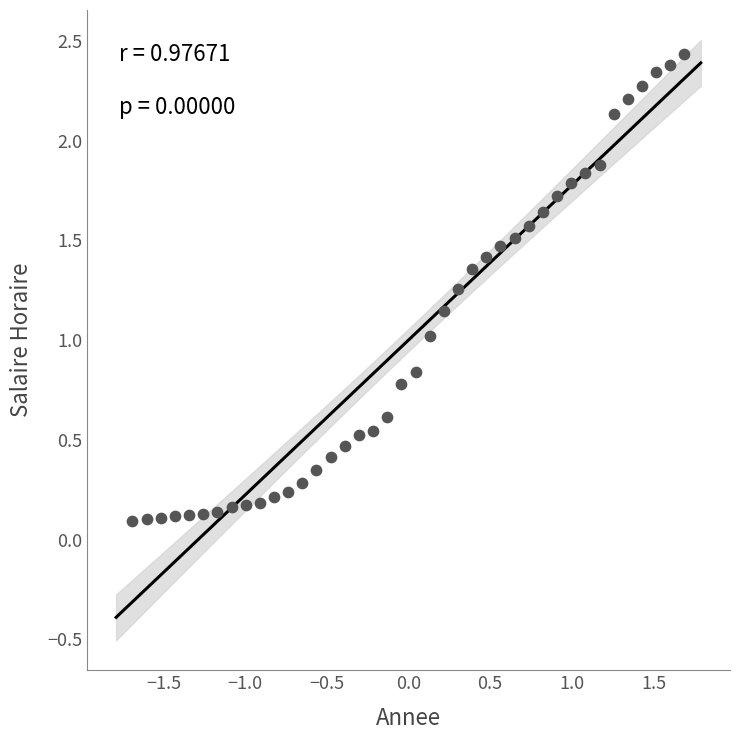

What is the range of X values (max minus min)?

3.4